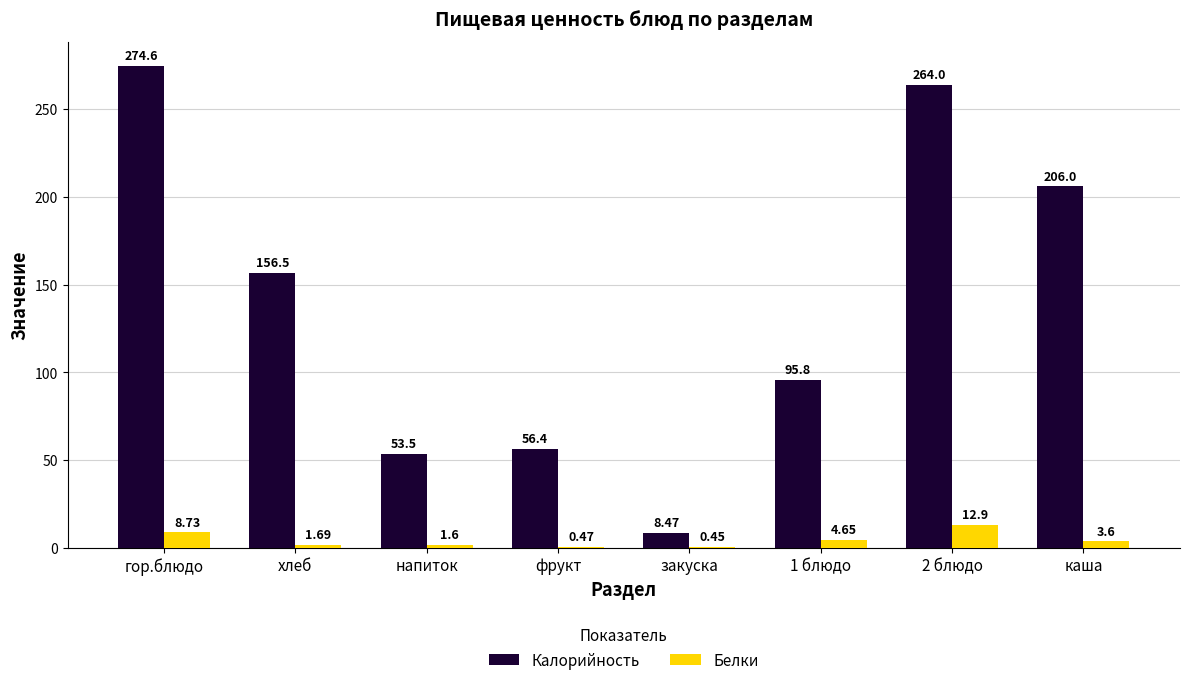

At which label does Белки first exceed 3?

гор.блюдо